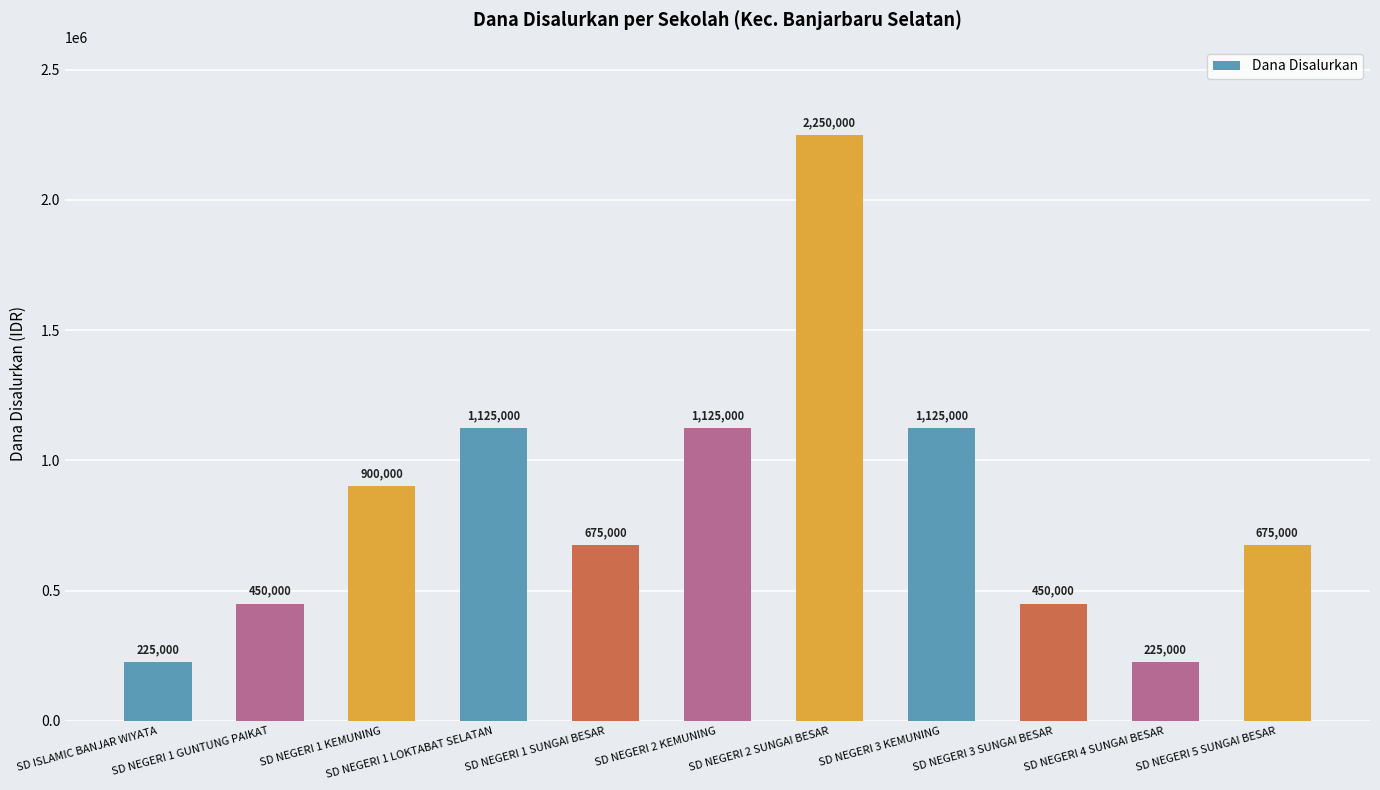

The value at SD NEGERI 5 SUNGAI BESAR is 675000. True or false?

True